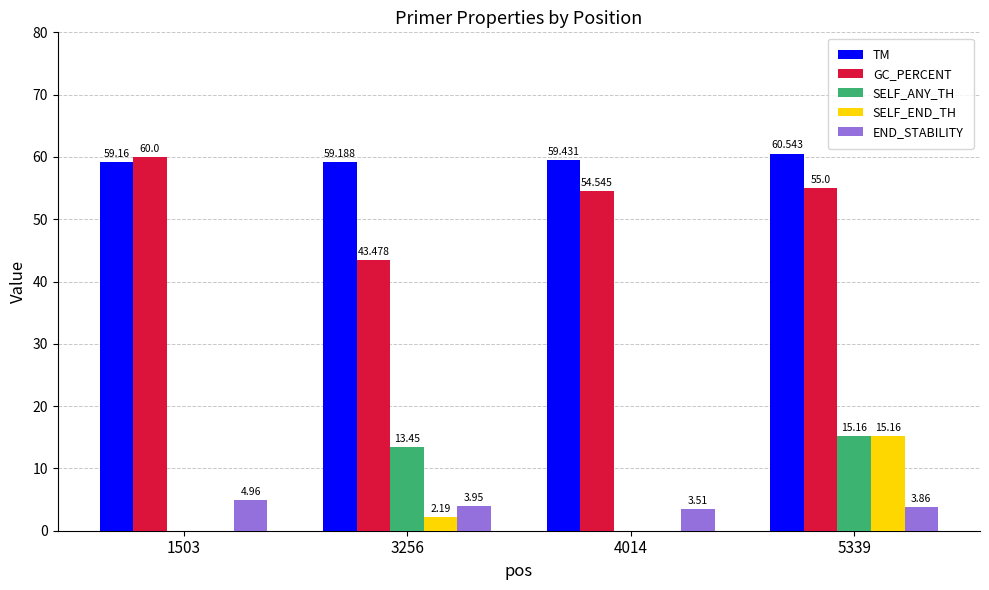

Is the value of END_STABILITY at 4014 greater than the value of TM at 5339?

No